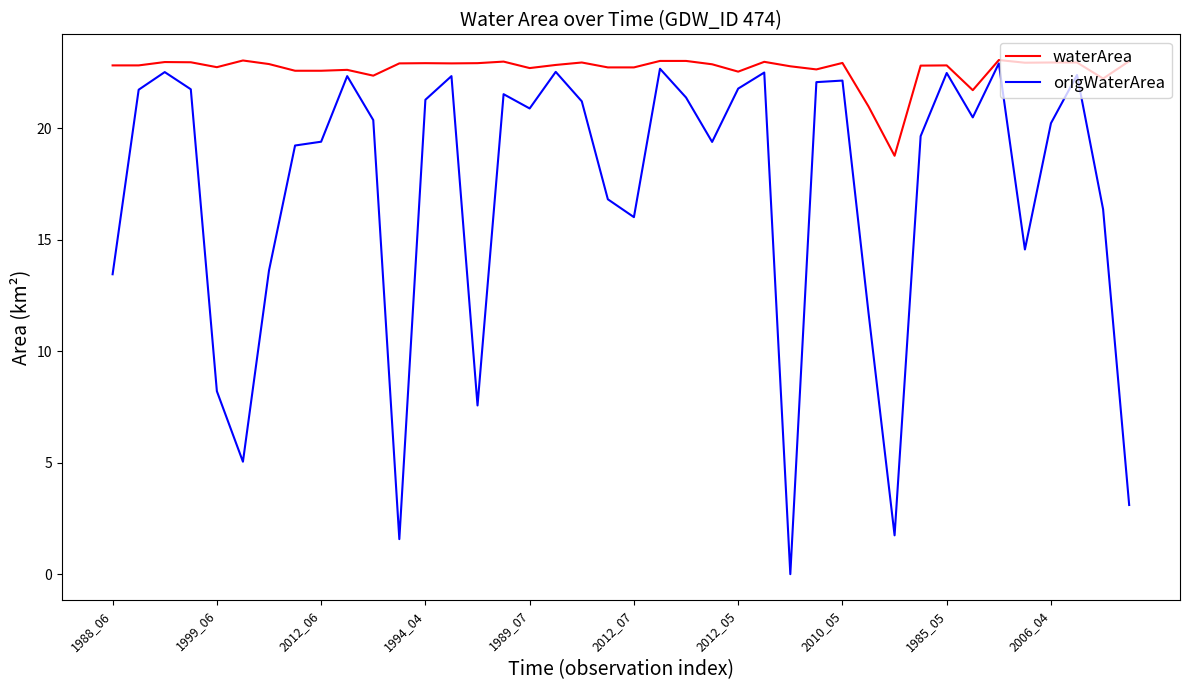

List the series in order of their overall mean, lowest first.

origWaterArea, waterArea